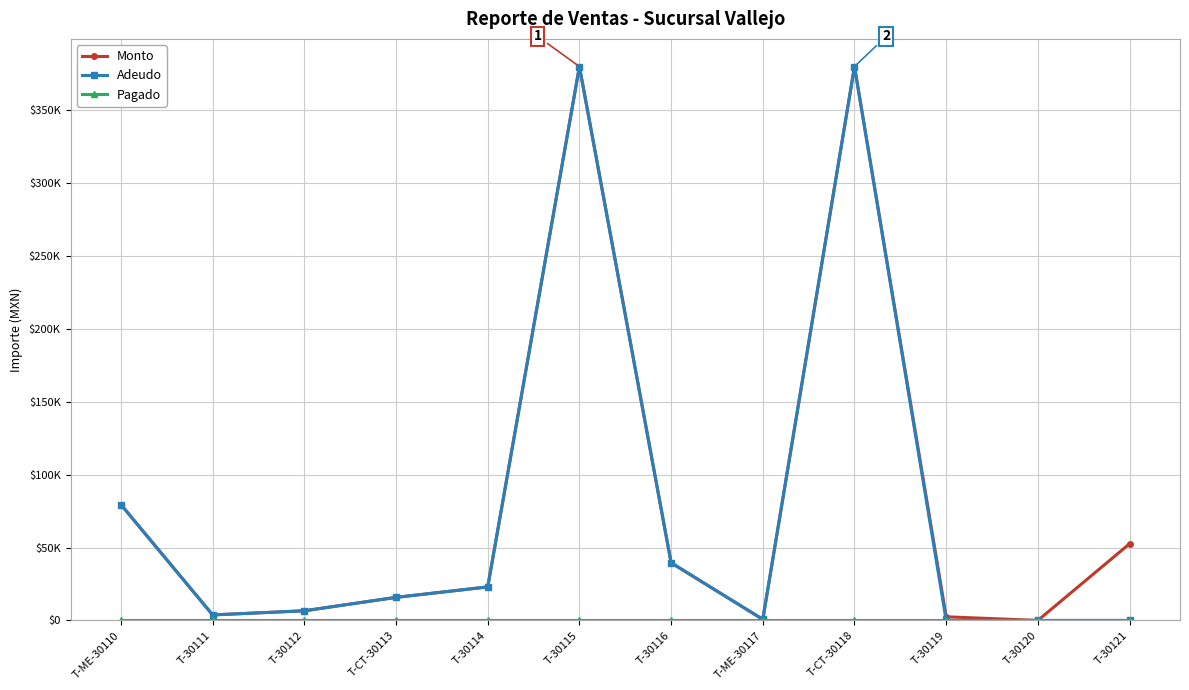

Is this an area chart (filled region under the line)?

No